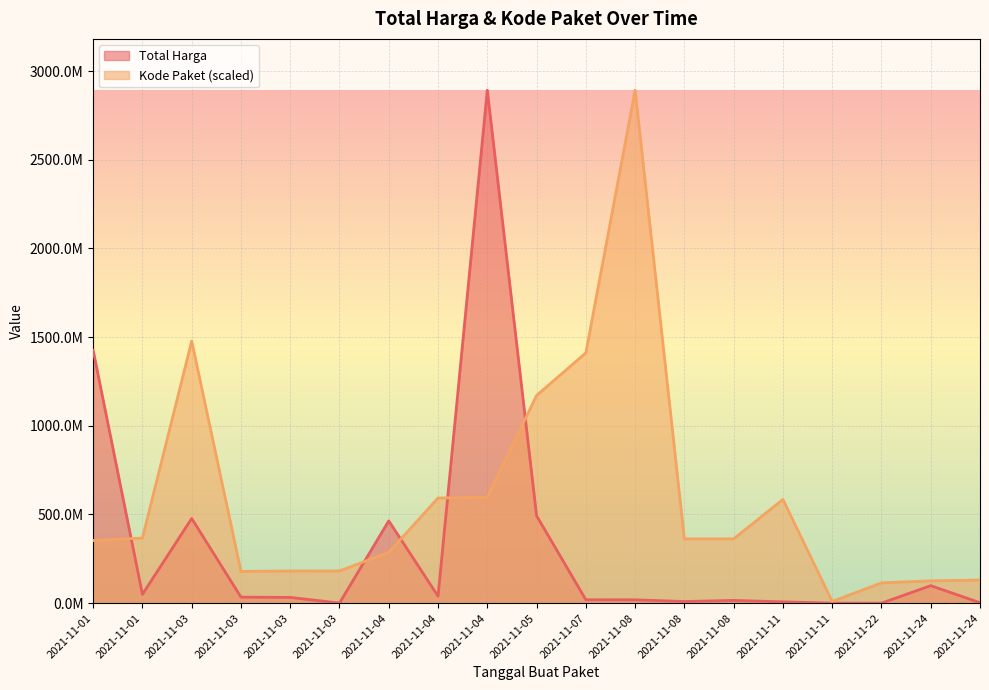

Where does the Kode Paket series first go above 362301859?

2021-11-01